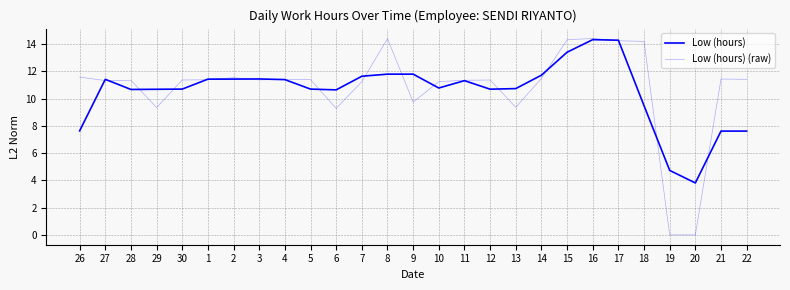

How many distinct data groups are displayed?

2